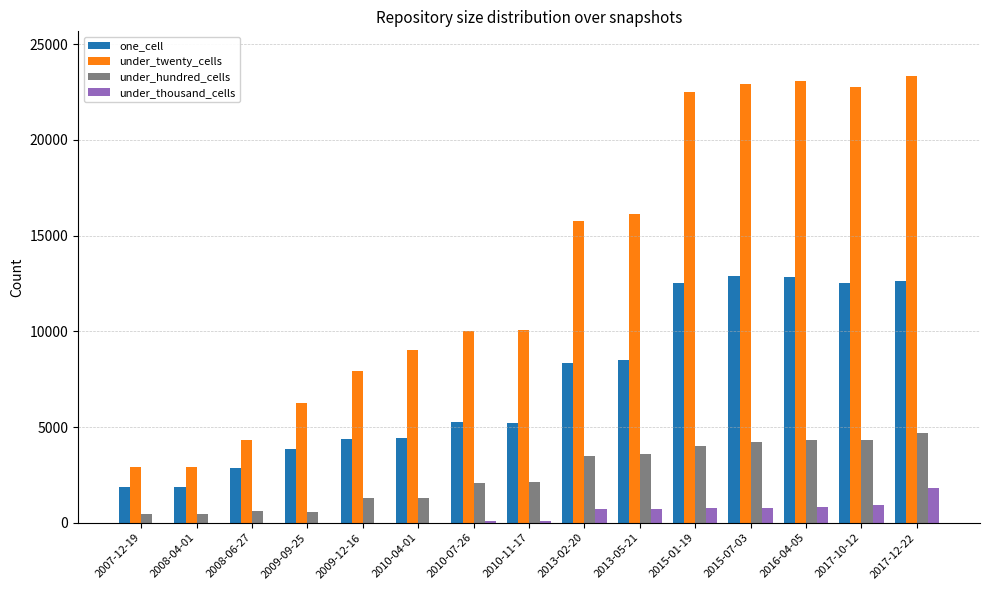

Between 2009-12-16 and 2010-11-17, which series saw the biggest shift?

under_twenty_cells